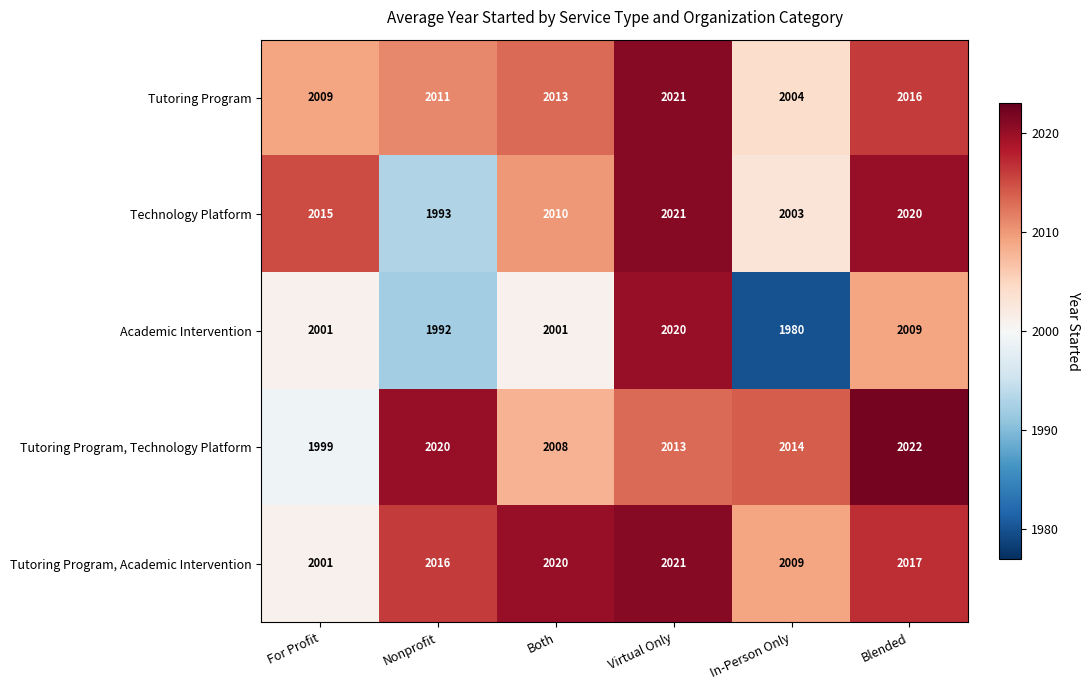

What is the lowest value of the Tutoring Program, Academic Intervention series?

2001